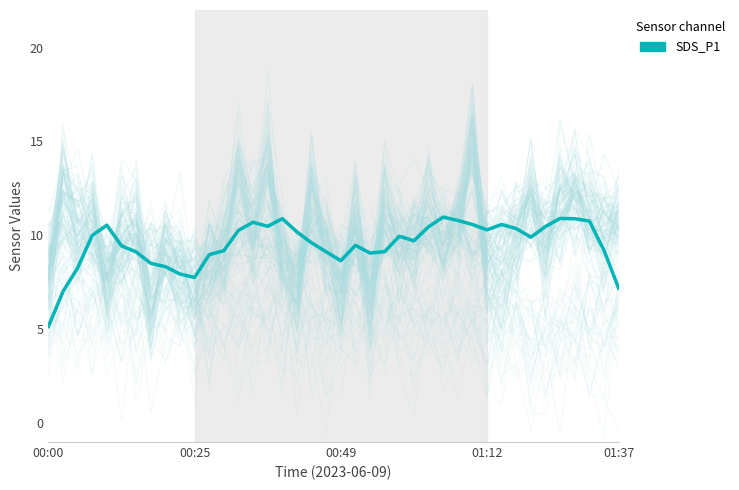

Where is the first local minimum?

00:25